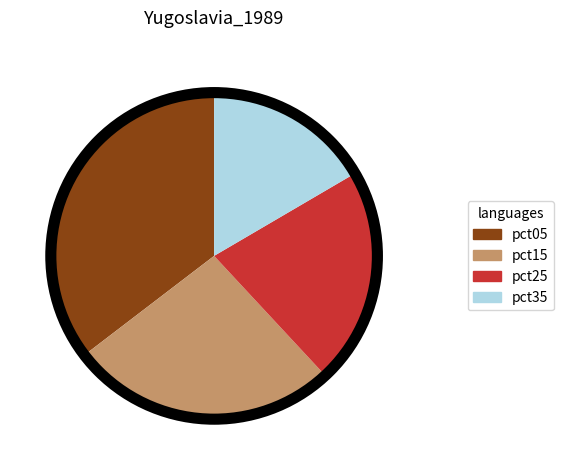

Is the sum of pct25 and pct05 greater than half?

Yes